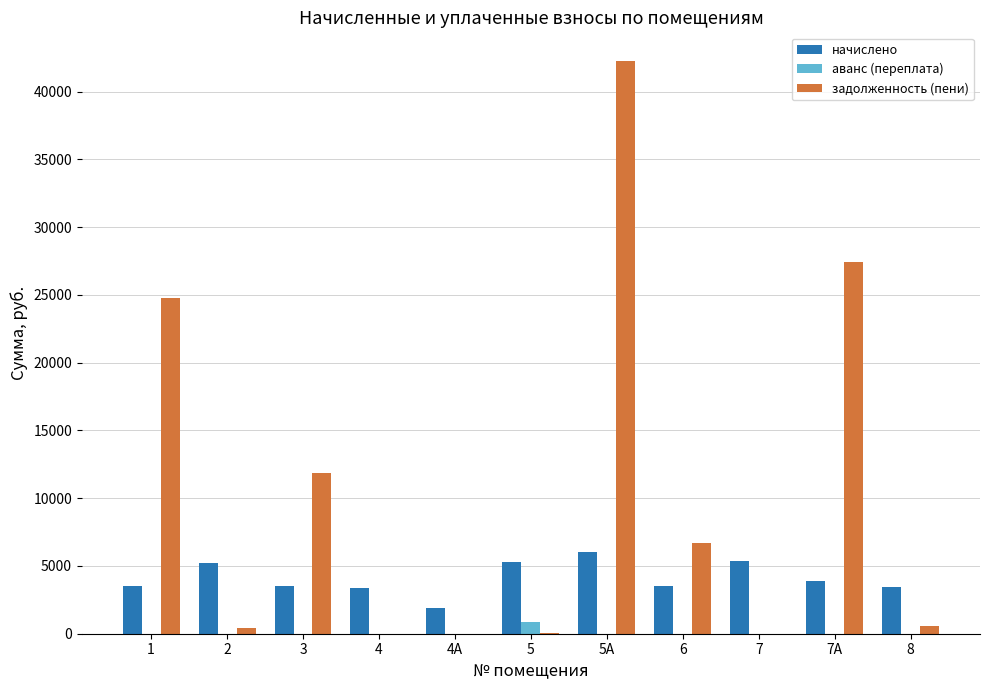

What is the total value across all series at 4А?

1864.2